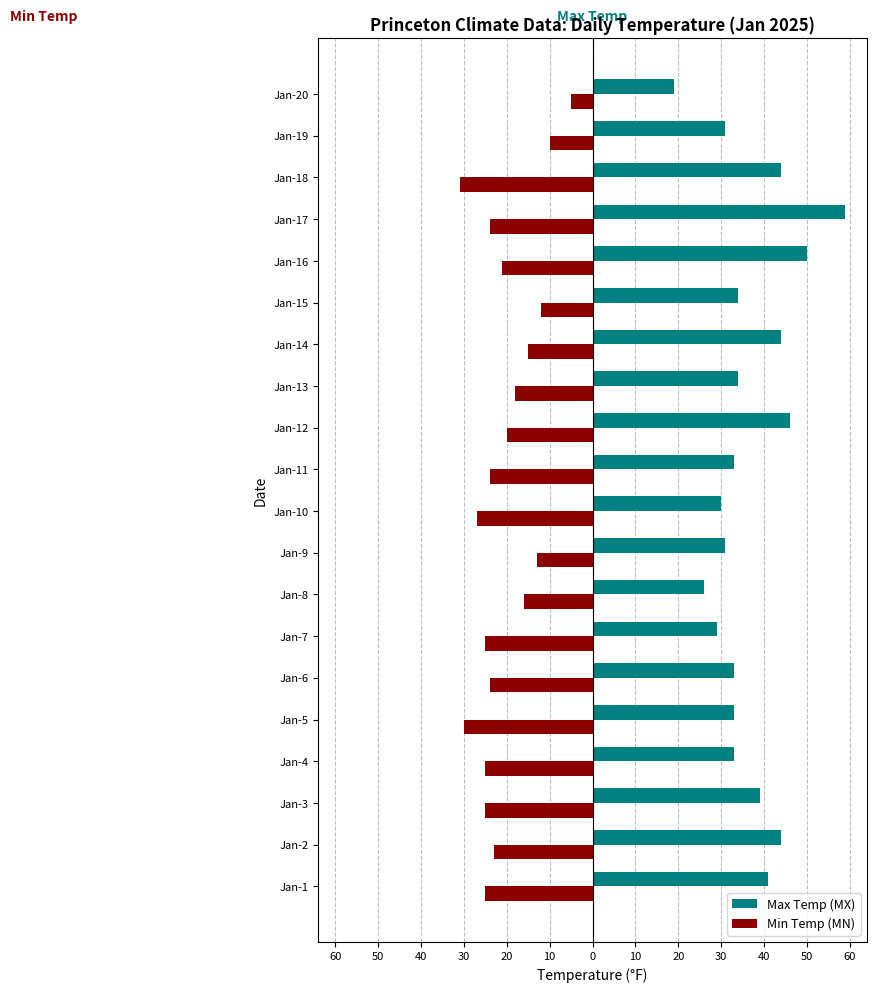

What are all the series names shown in the legend?

Max Temp (MX), Min Temp (MN)